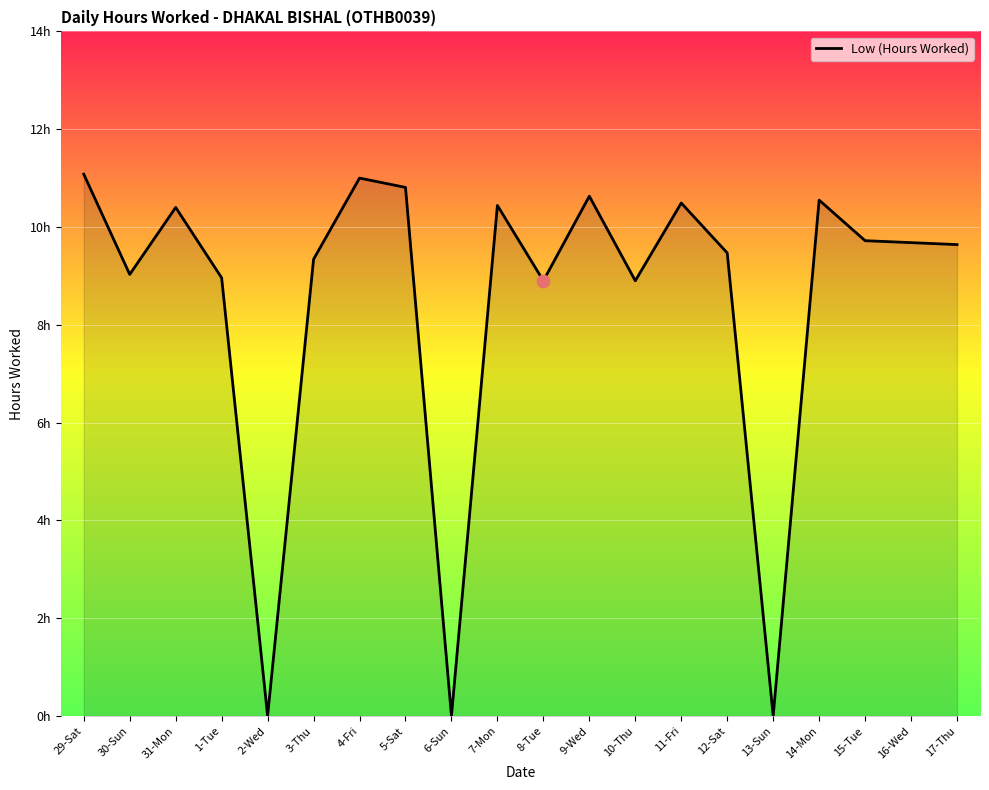

What is the change in value from 2-Wed to 16-Wed?

+9.7